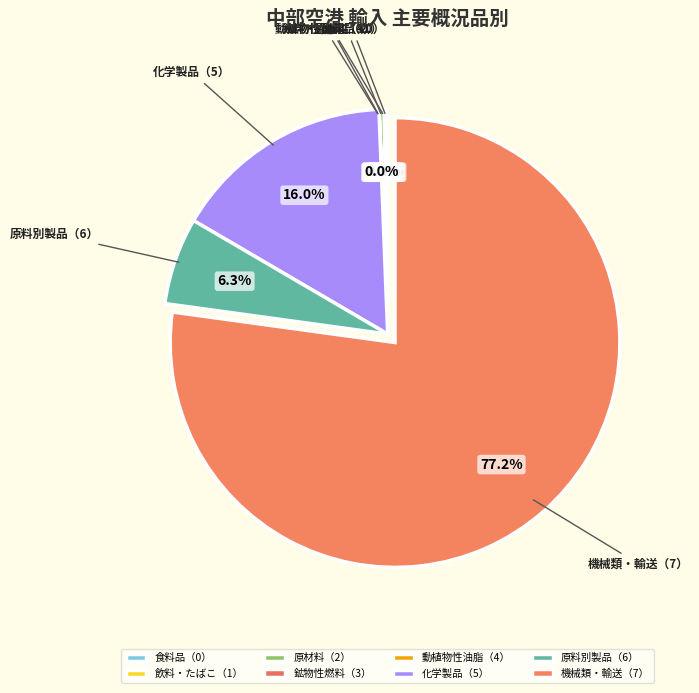

What percentage is the 化学製品（5） slice, to the nearest percent?

16%